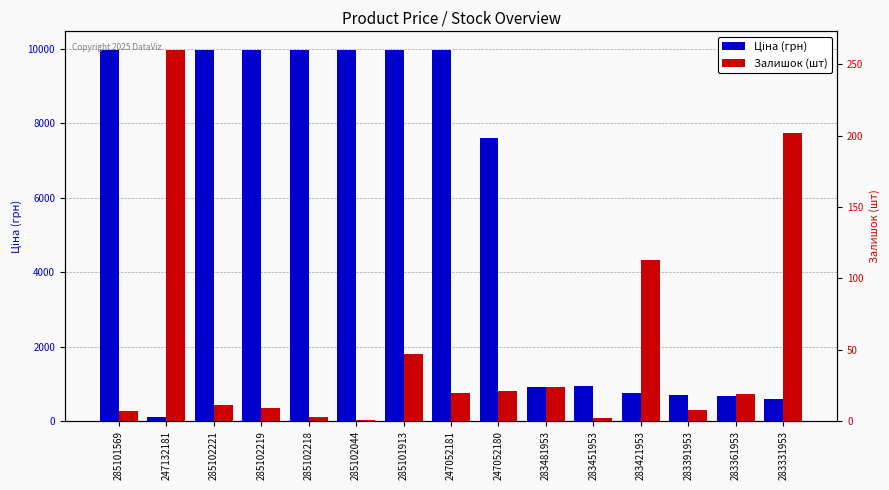

Rank the categories by Залишок (шт) value from highest to lowest.

247132181, 283331953, 283421953, 285101913, 283481953, 247052180, 247052181, 283361953, 285102221, 285102219, 283391953, 285101569, 285102218, 283451953, 285102044